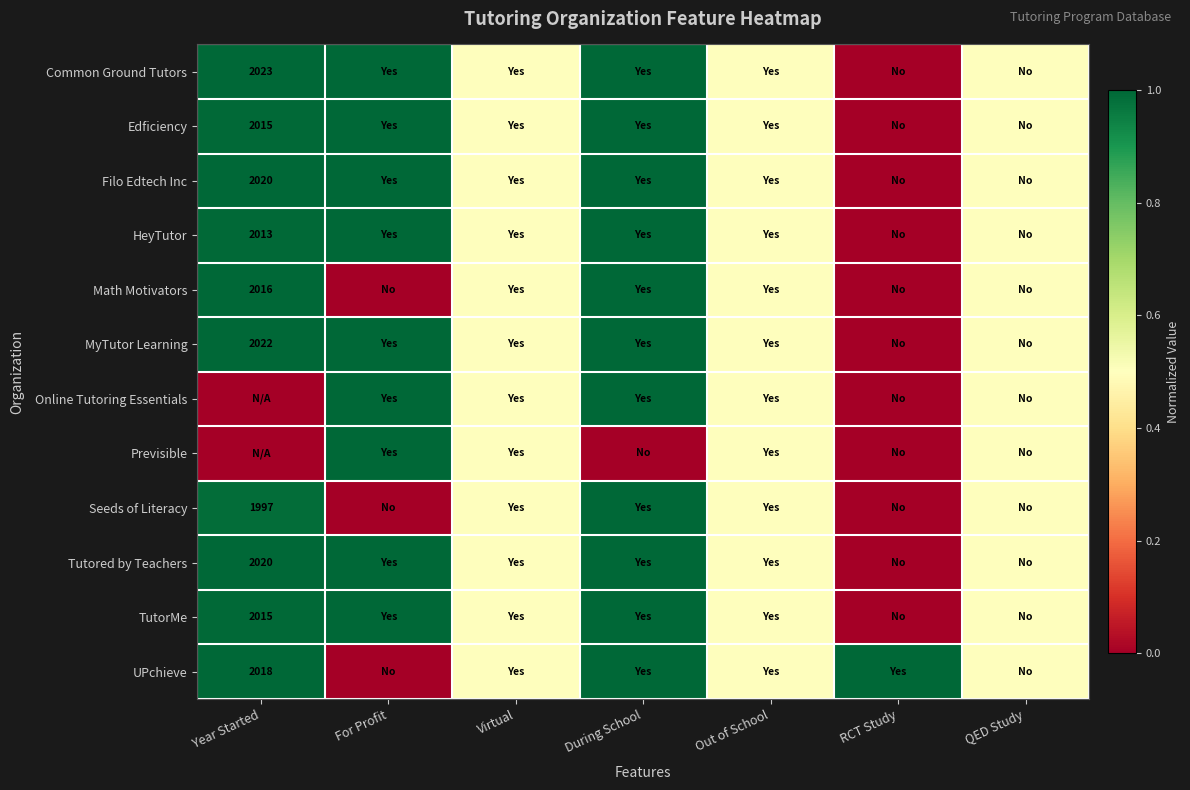

Rank the categories by Filo Edtech Inc value from lowest to highest.

RCT Study, Virtual, Out of School, QED Study, Year Started, For Profit, During School